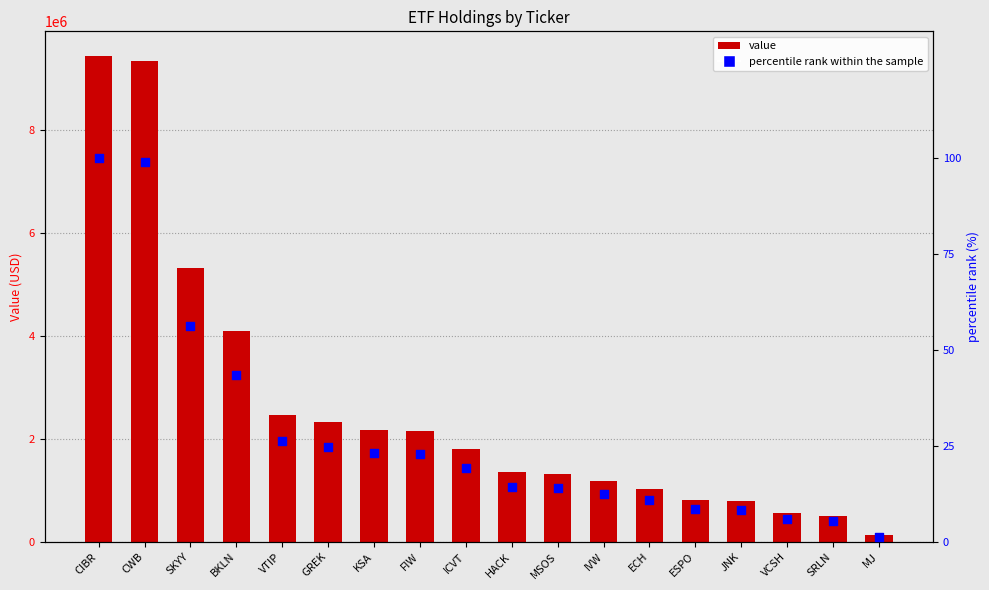

Which series reaches the minimum Y coordinate?

percentile rank within sample